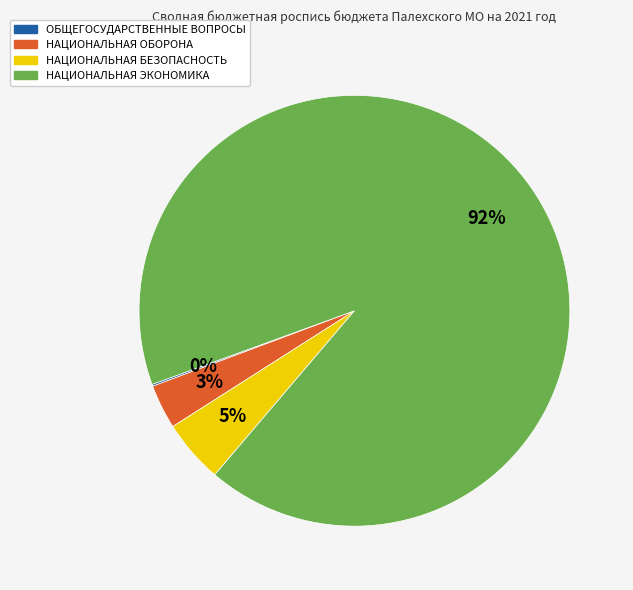

To the nearest percent, what is the average slice percentage?

25%